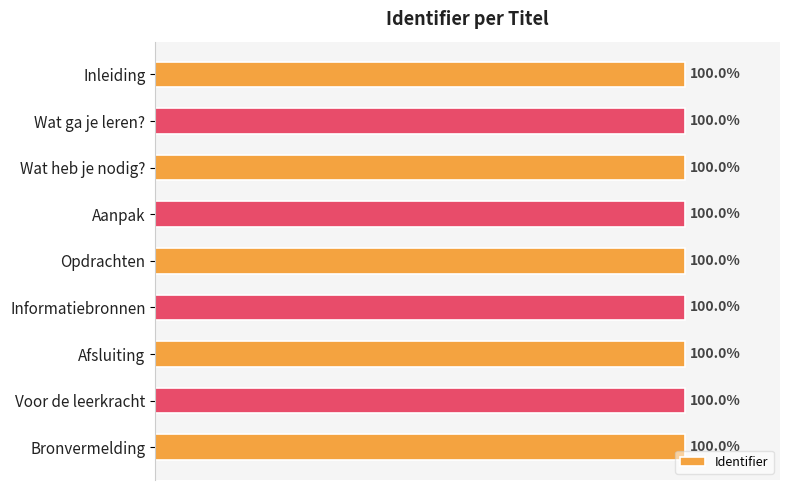

Does the chart contain any negative values?

No